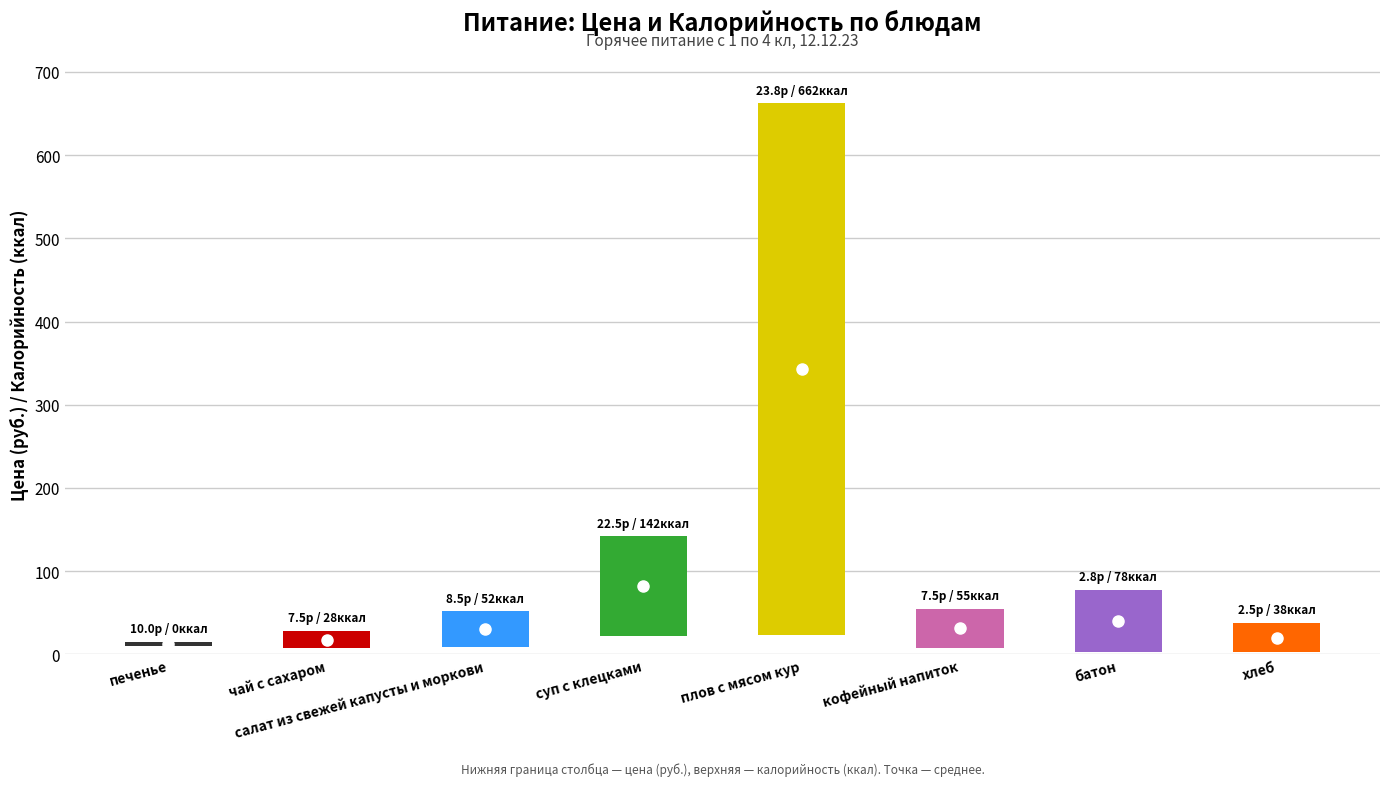

How many values in the Калорийность series are below 55?

4